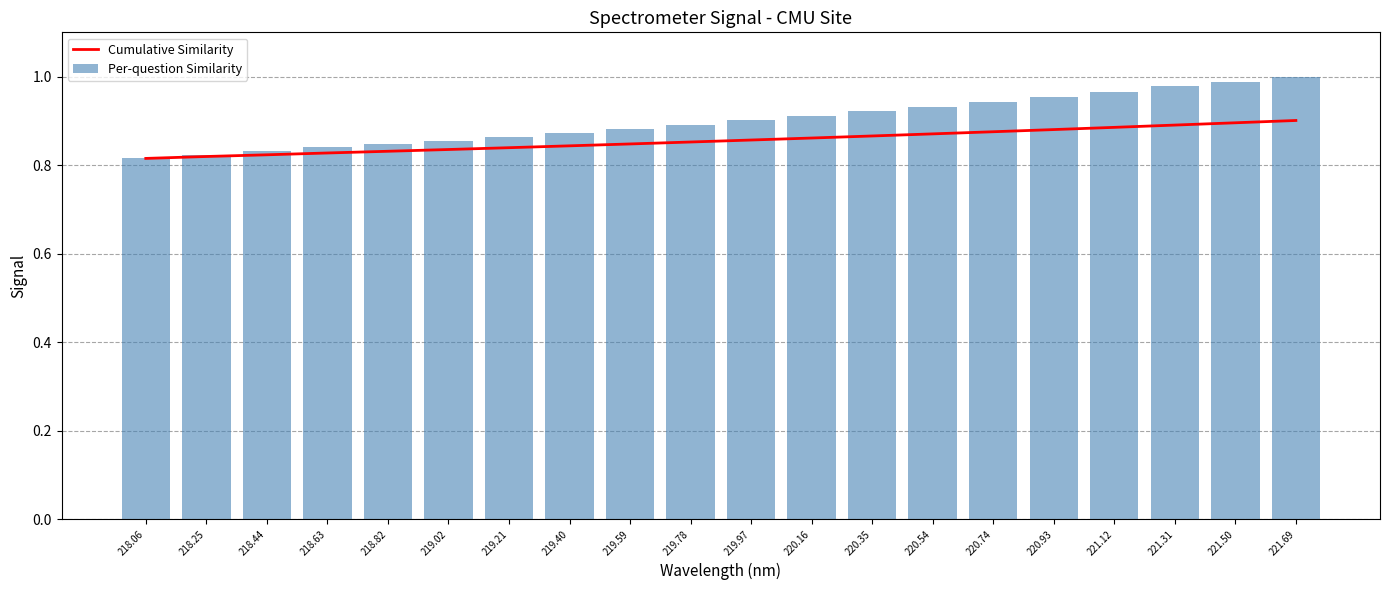

What are all the series names shown in the legend?

Cumulative Similarity, Per-question Similarity